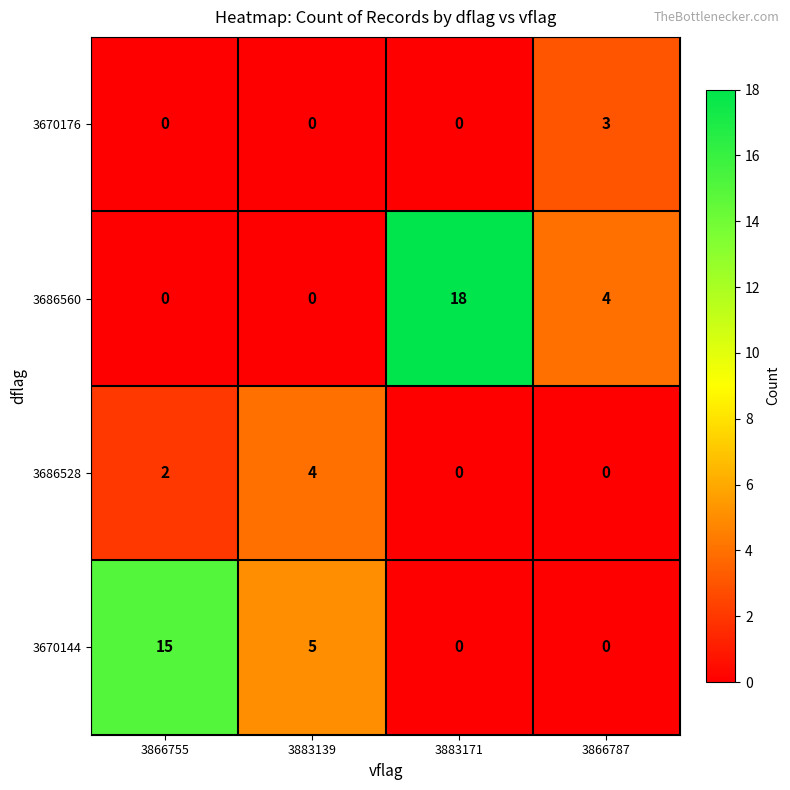

Which category has the highest value across all series?

3883171